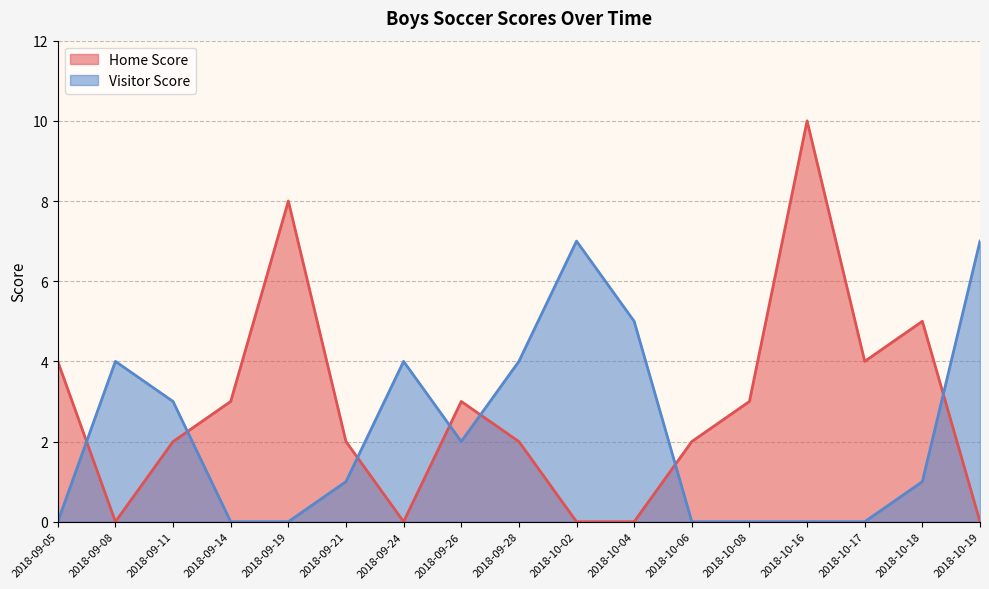

Is it true that Home Score equals 0 at 2018-10-02?

True